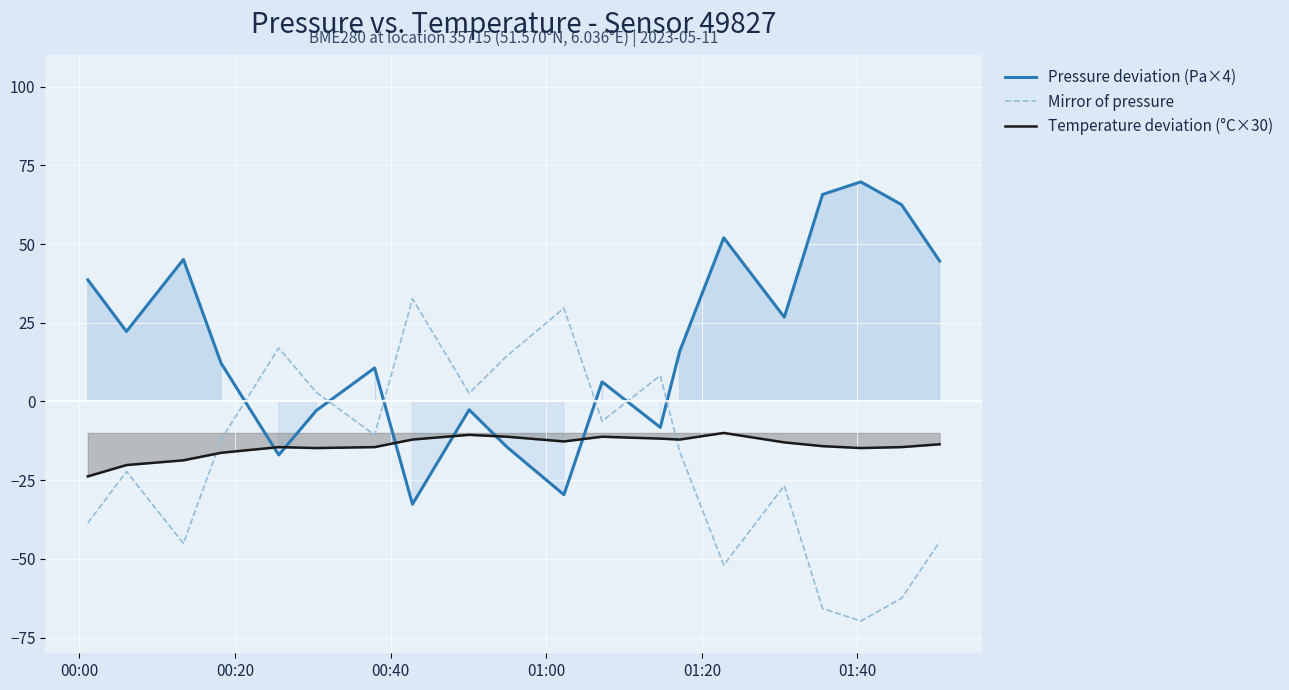

Which series ends up on top after the final intersection of Mirror of pressure and Temperature deviation (°C×30)?

Temperature deviation (°C×30)